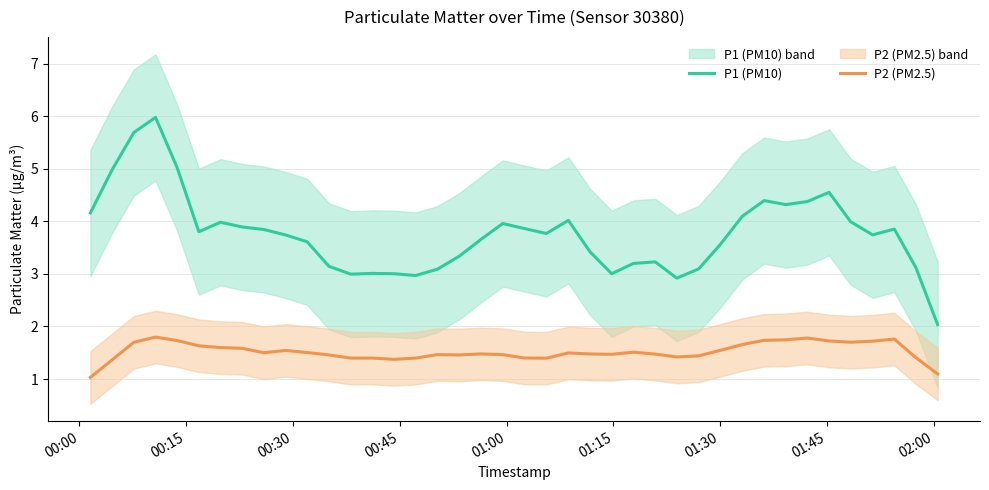

What are all the series names shown in the legend?

P1 (PM10), P2 (PM2.5)